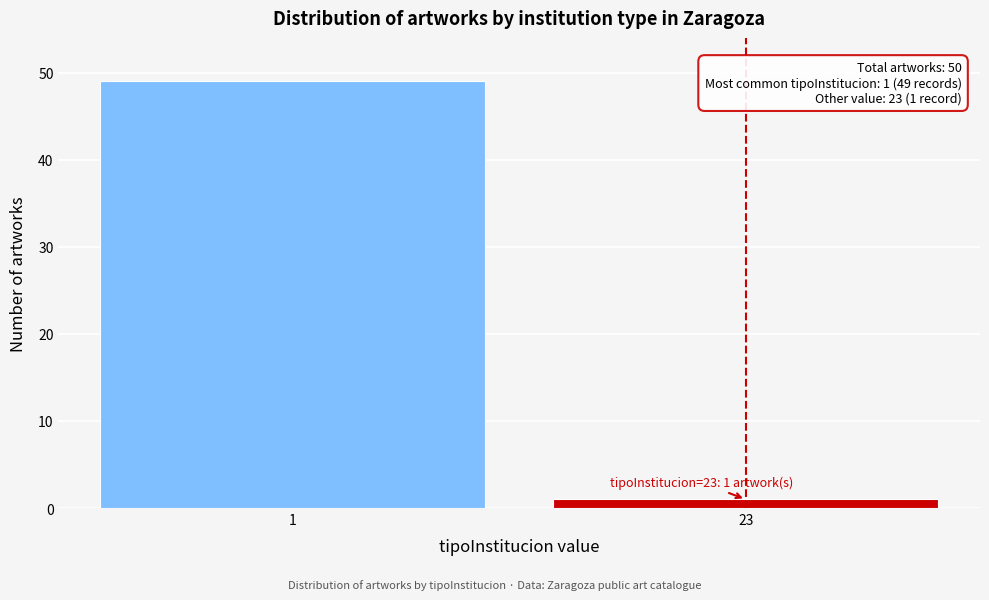

Reading left to right, transcribe all the data shown in this chart.

1=49	23=1